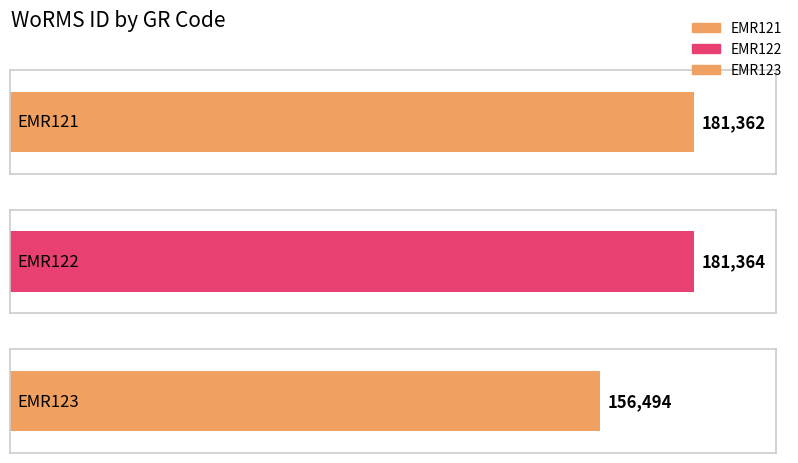

Is it true that the value at EMR122 is 181364?

True